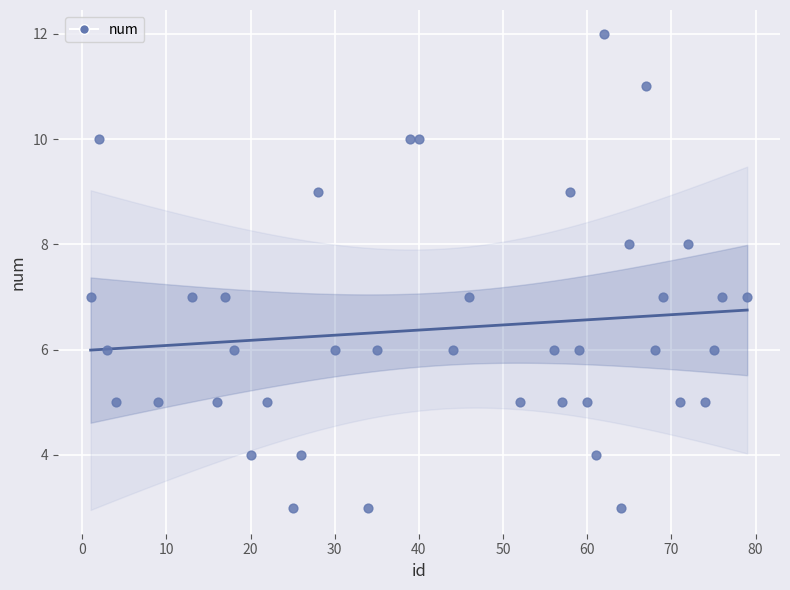

What is the range of Y values (max minus min)?

9